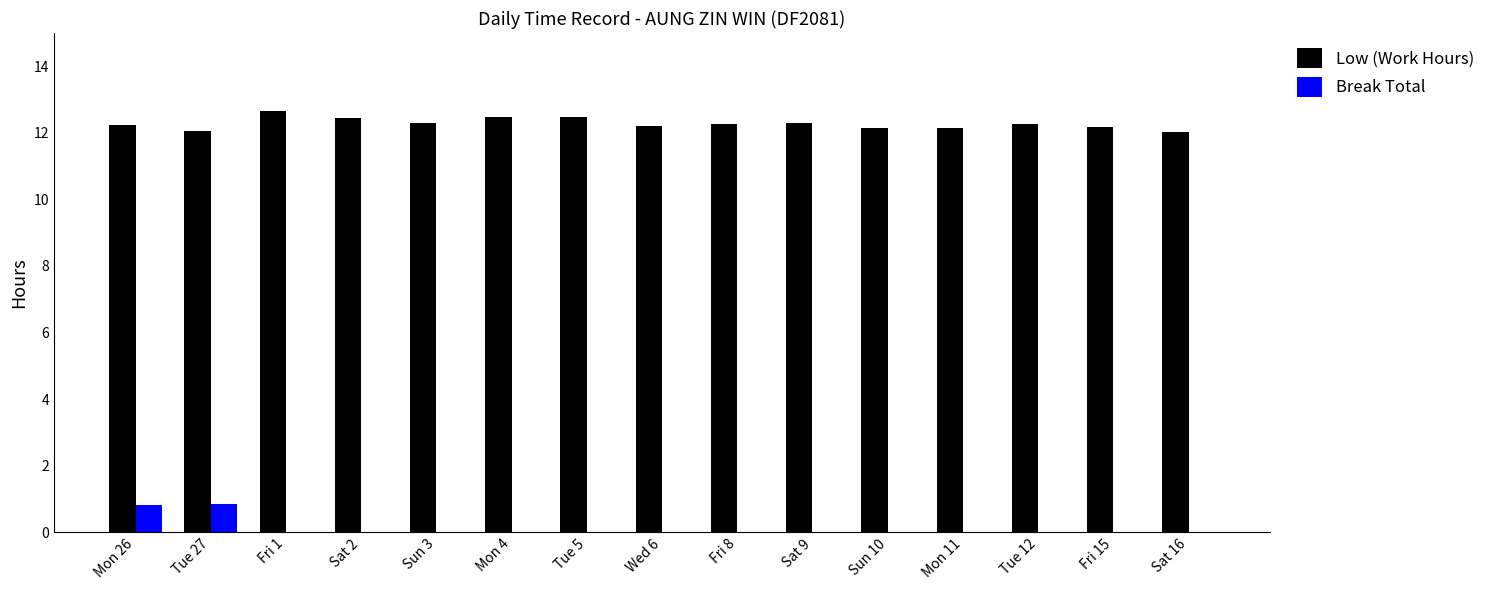

Is it true that Low (Work Hours) equals 21.1 at Fri 1?

False